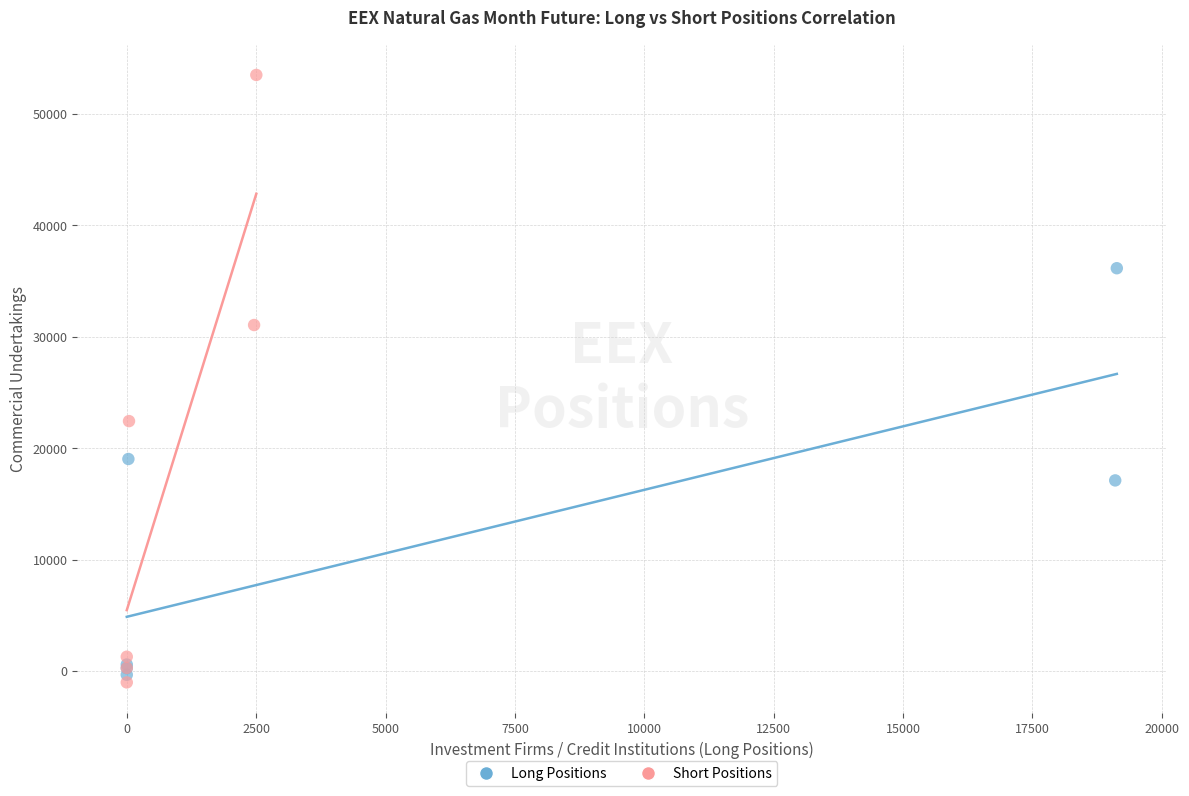

Which series has the widest spread of Y values?

Short Positions